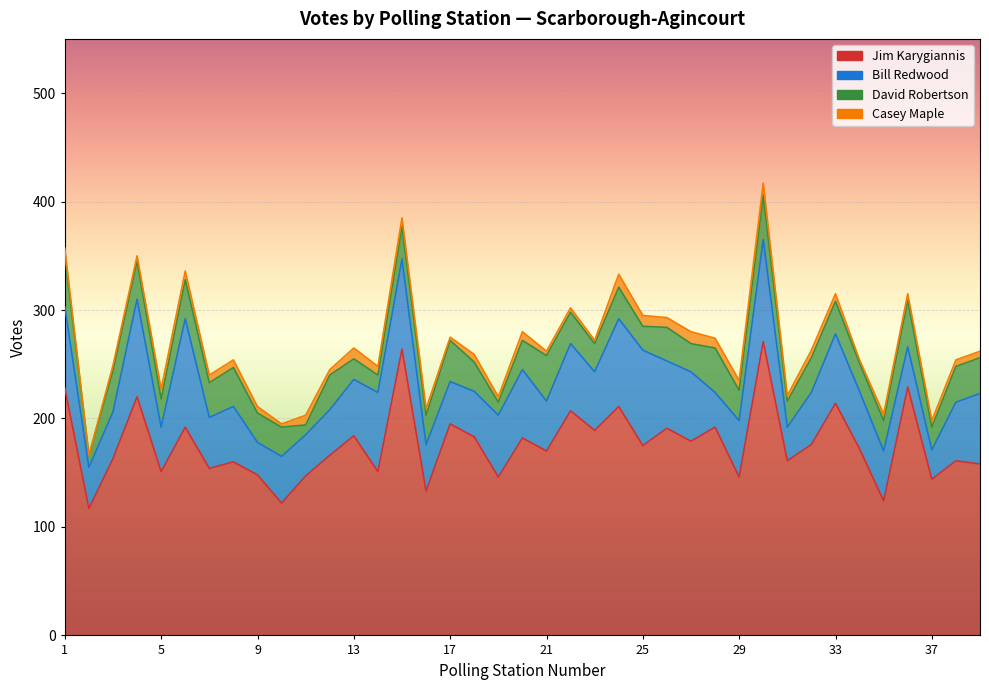

What is the label of the 16th point from the left?

16